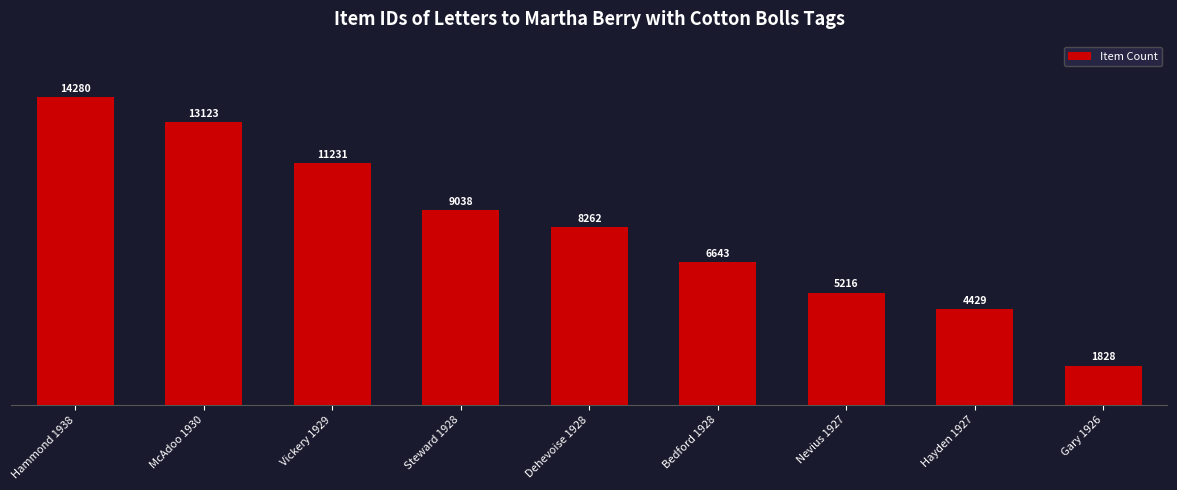

How many bars are there in total?

9